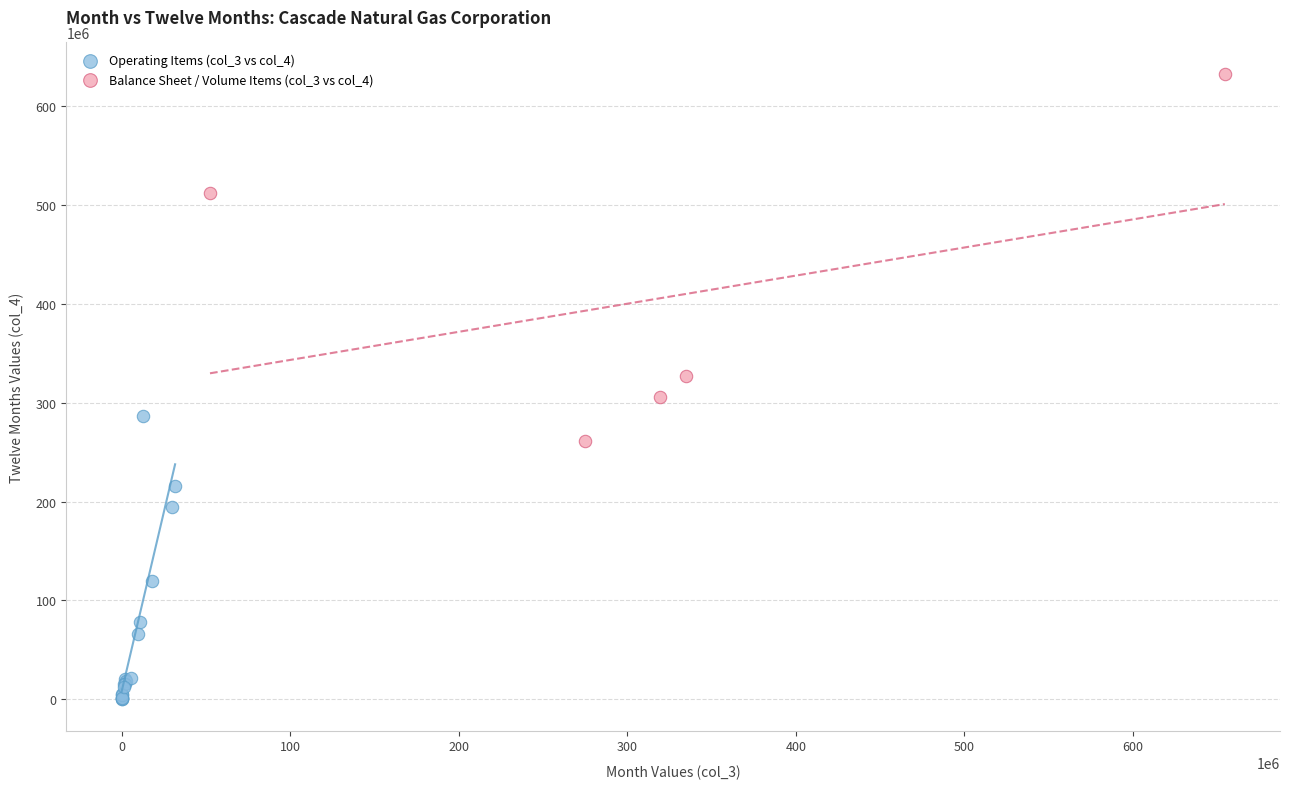

What are all the series names shown in the legend?

Operating Items (col_3 vs col_4), Balance Sheet / Volume Items (col_3 vs col_4)